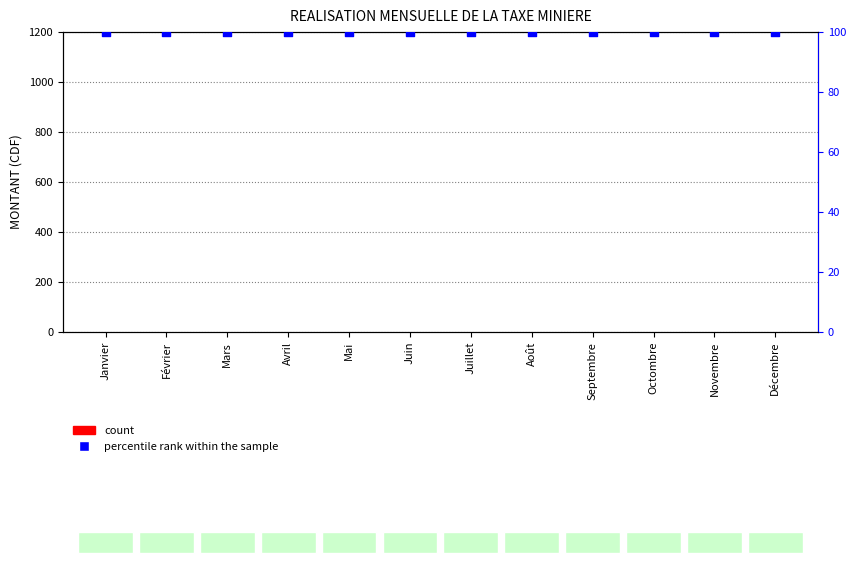

What is the total value across all series at Septembre?

100